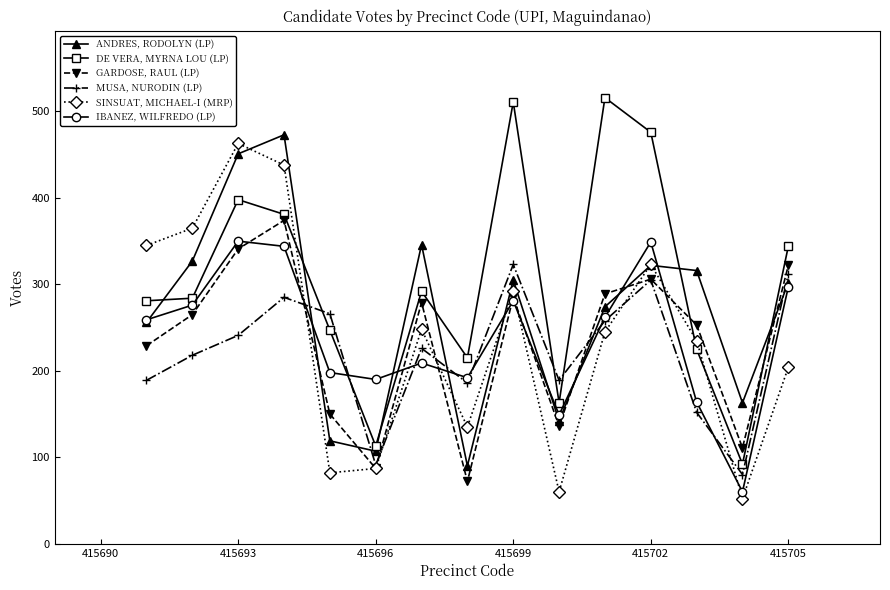

True or false: DE VERA, MYRNA LOU (LP) has more than 1 points higher than both neighbors.

True